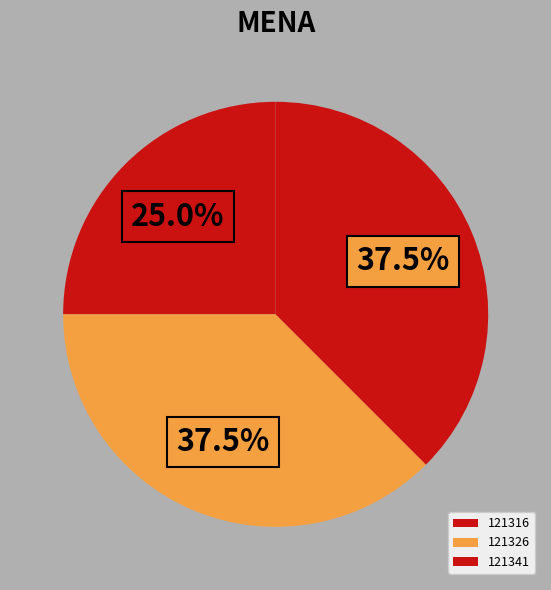

Count the number of slices in the pie.

3